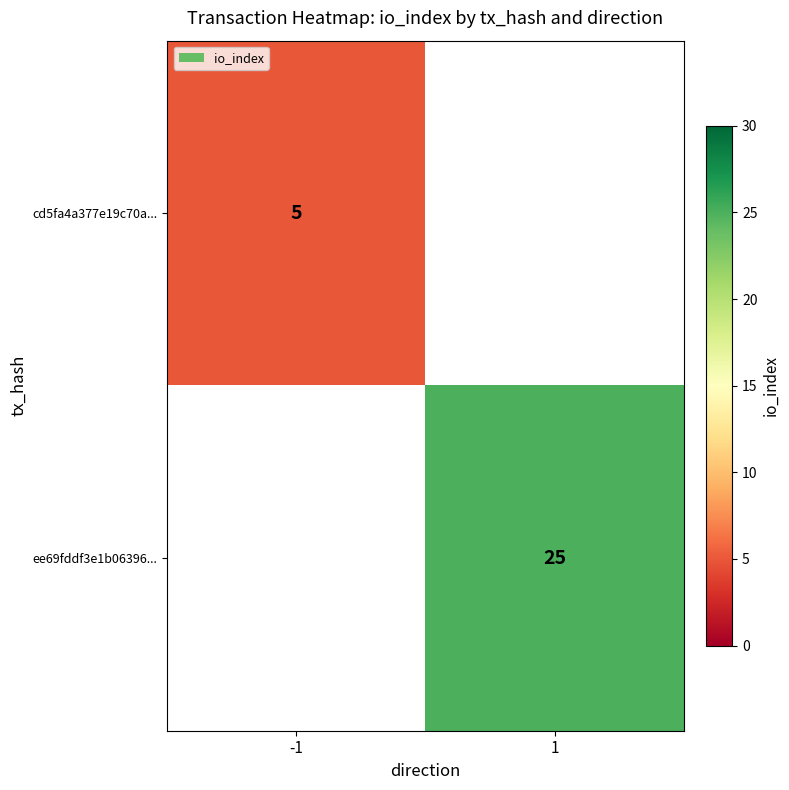

What is the maximum value shown in the chart?

25.0